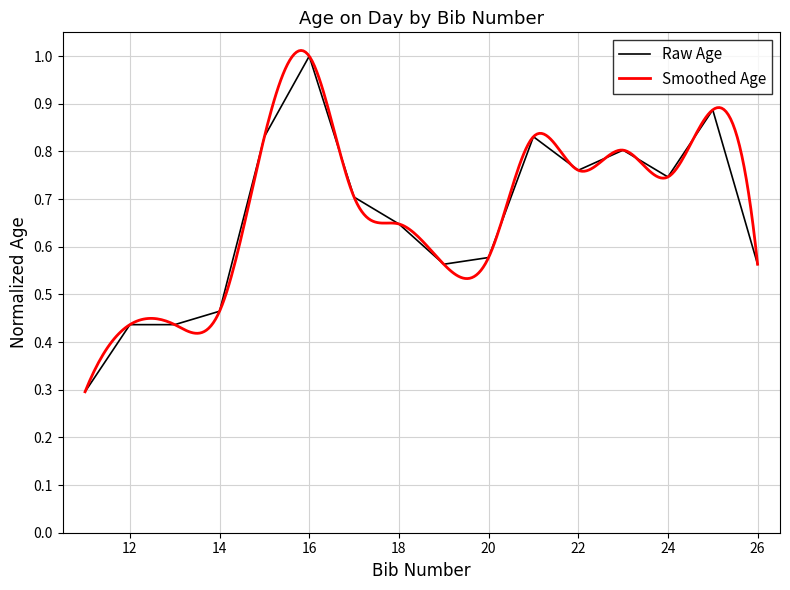

Is it true that the value at 16 is 1.0?

True